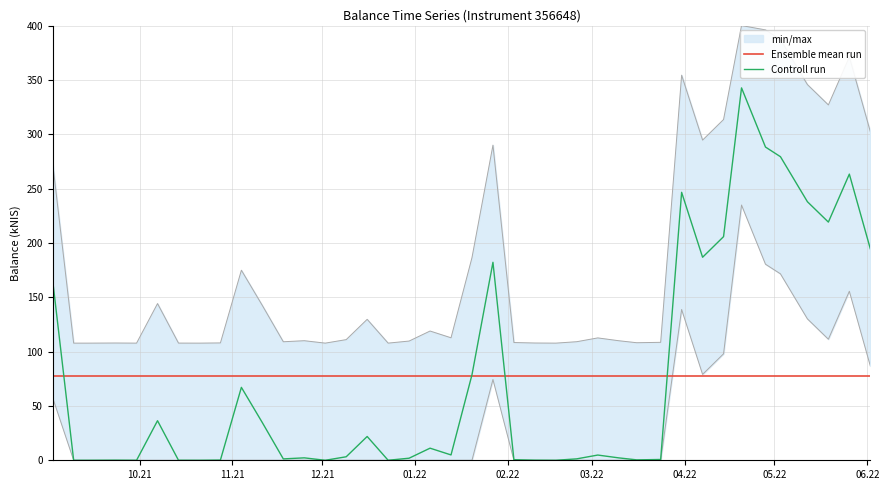

What is the maximum value for Controll run?

342.6